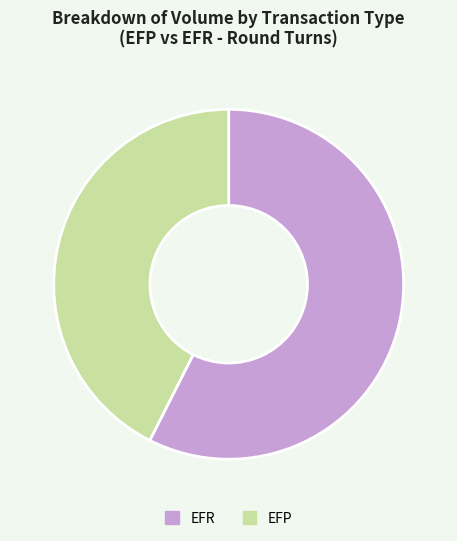

Is the sum of EFR and EFP greater than half?

Yes